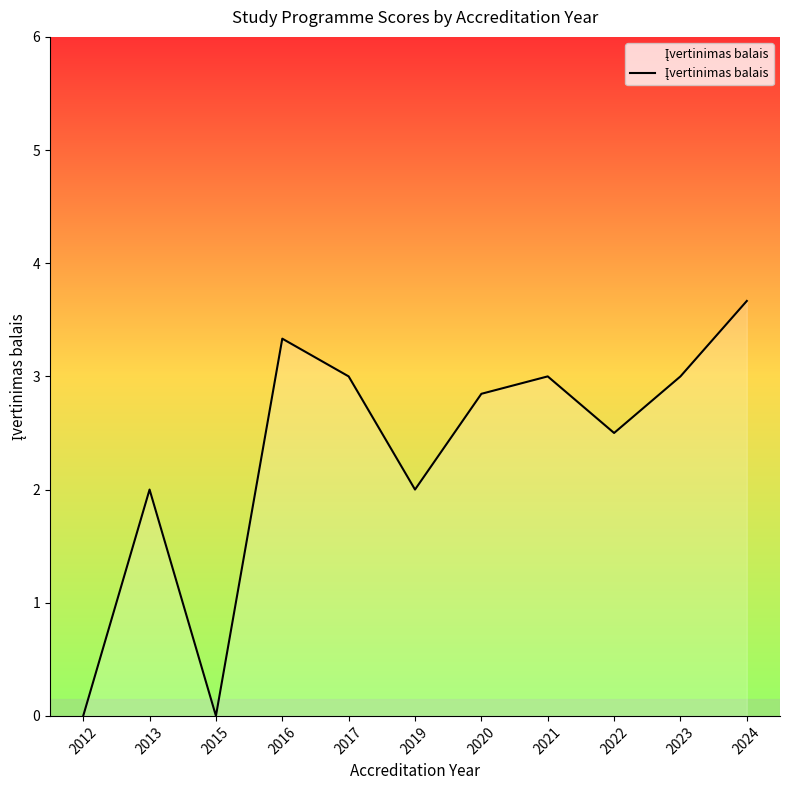

How many distinct data groups are displayed?

1